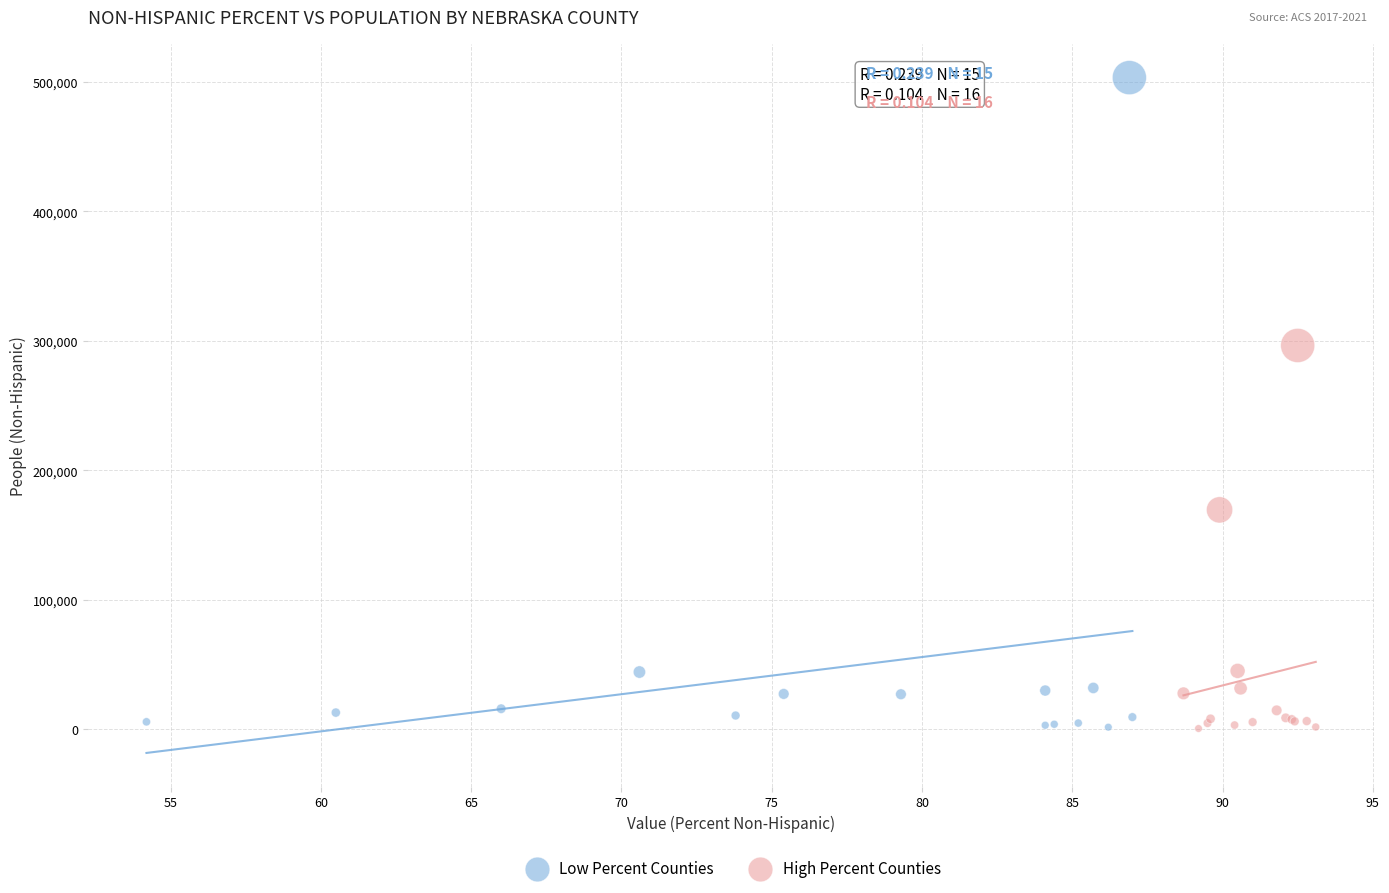

Which series has the largest Y range (max minus min)?

Low Percent Counties